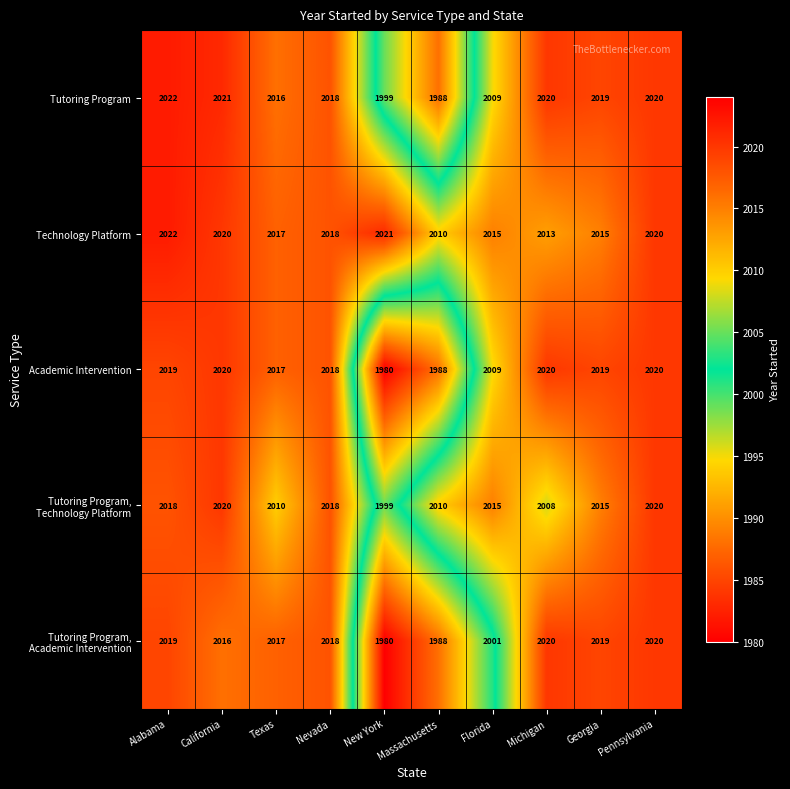

Count the number of categories in the chart.

10